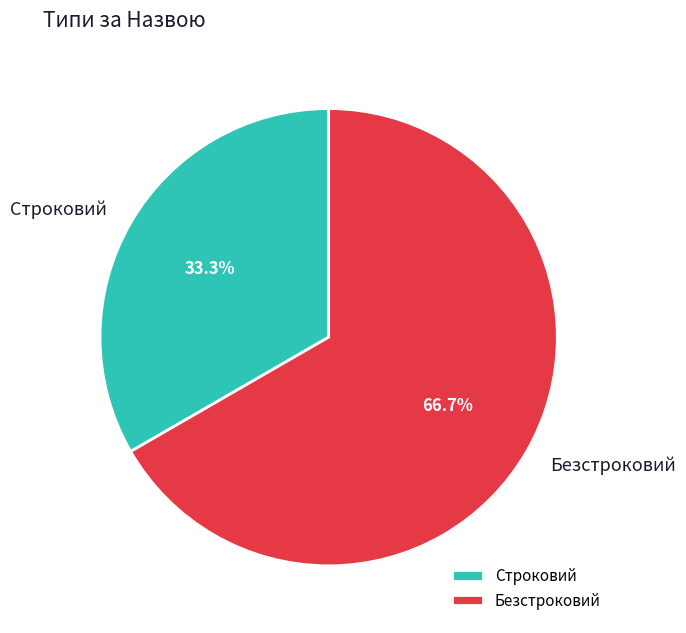

Does Безстроковий account for over 50% of the chart?

Yes